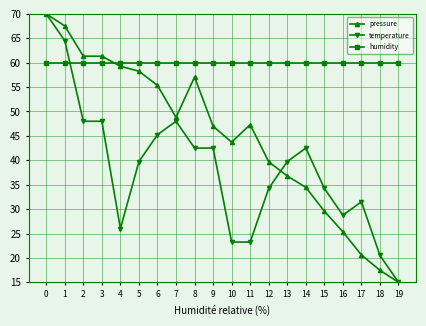

Which series changed the most between 4 and 15?

pressure